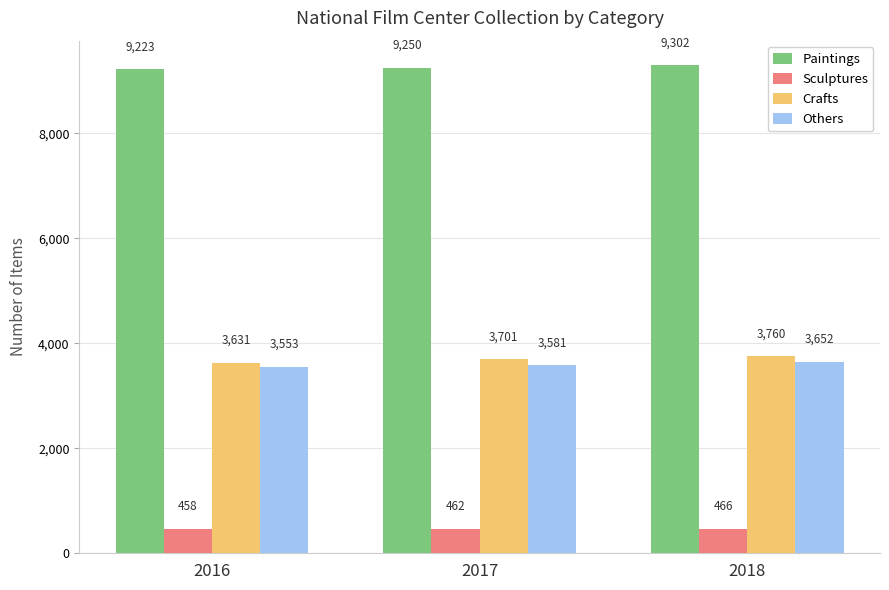

What is the total value across all series at 2017?

16994